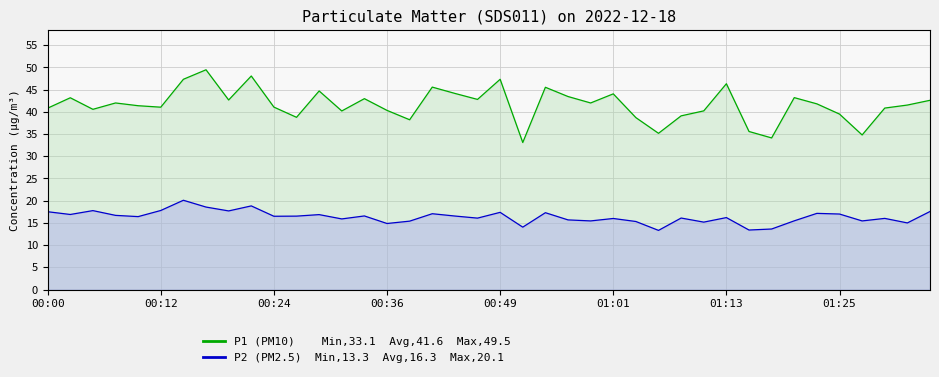

How many data points in P2 (PM2.5) are less than 16?

14